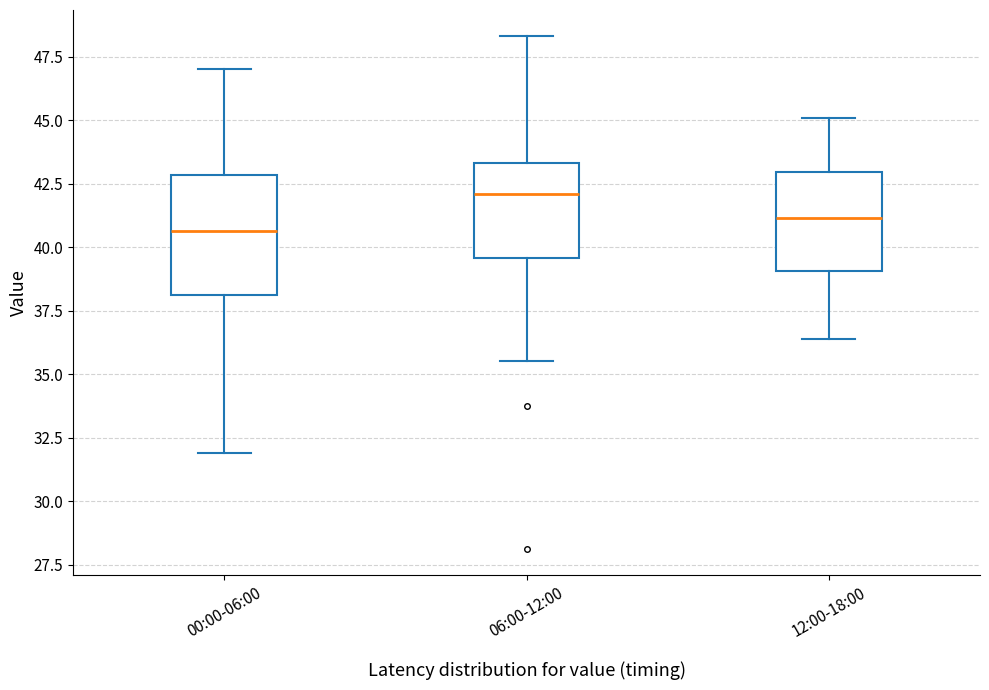

Reading left to right, transcribe this box plot: for each box, give where its median line is, the range the box spans, and where its two whiskers end, as read against the y-axis. The values are not printed on the chart, so give them approximately, as read against the axis.

00:00-06:00: median 40.5, box 38.0 to 43.0, whiskers 32.0 to 47.0
06:00-12:00: median 42.0, box 39.5 to 43.5, whiskers 35.5 to 48.5
12:00-18:00: median 41.0, box 39.0 to 43.0, whiskers 36.5 to 45.0